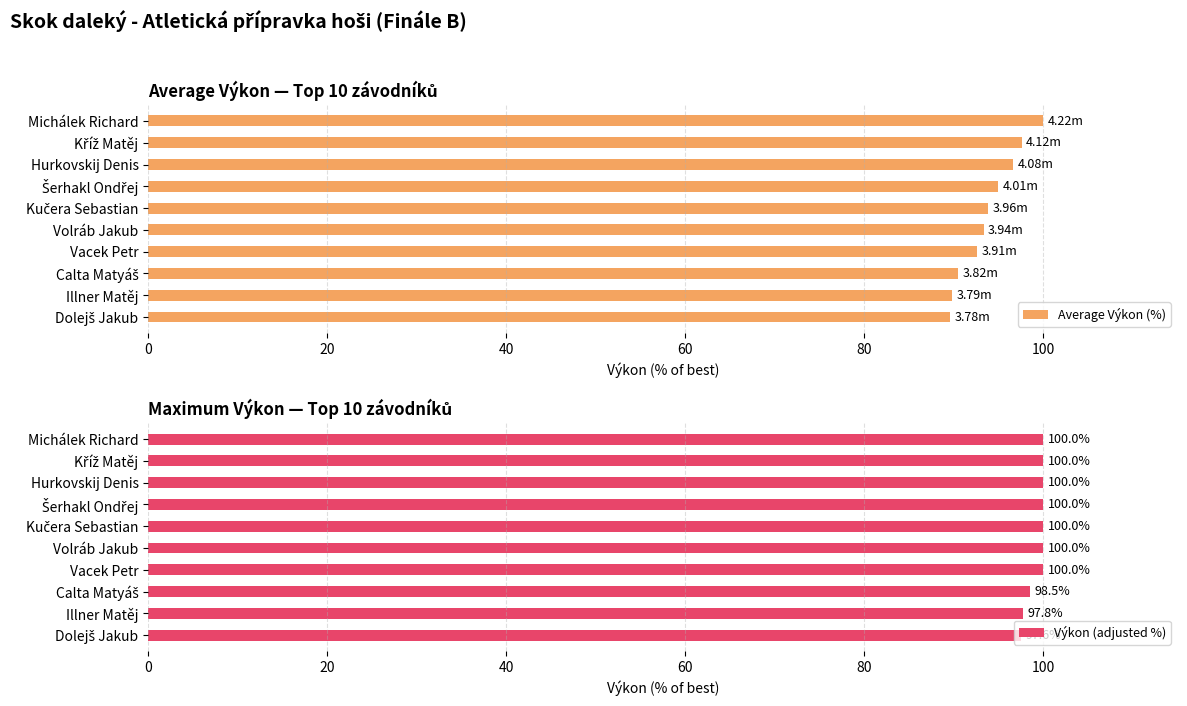

Reading left to right, transcribe all the data shown in this chart.

Average Výkon (%): 100.0	97.6	96.7	95.0	93.8	93.4	92.7	90.5	89.8	89.6
Výkon (adjusted %): 100.0	100.0	100.0	100.0	100.0	100.0	100.0	98.5	97.8	97.6